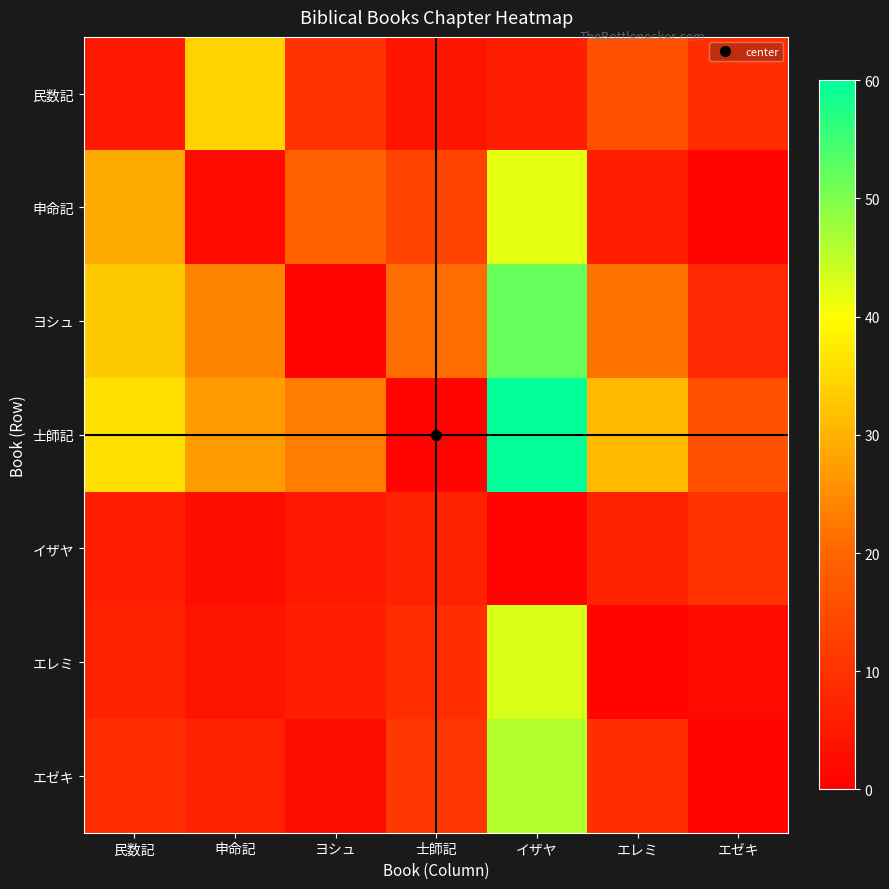

Reading left to right, transcribe all the data shown in this chart.

民数記: 民数記=5	申命記=34	ヨシュ=10	士師記=4	イザヤ=6	エレミ=16	エゼキ=9
申命記: 民数記=29	申命記=2	ヨシュ=19	士師記=13	イザヤ=42	エレミ=6	エゼキ=1
ヨシュ: 民数記=33	申命記=24	ヨシュ=1	士師記=21	イザヤ=52	エレミ=22	エゼキ=8
士師記: 民数記=36	申命記=27	ヨシュ=23	士師記=1	イザヤ=60	エレミ=31	エゼキ=16
イザヤ: 民数記=6	申命記=3	ヨシュ=5	士師記=7	イザヤ=1	エレミ=7	エゼキ=10
エレミ: 民数記=7	申命記=4	ヨシュ=6	士師記=9	イザヤ=43	エレミ=1	エゼキ=2
エゼキ: 民数記=9	申命記=7	ヨシュ=3	士師記=11	イザヤ=46	エレミ=9	エゼキ=1